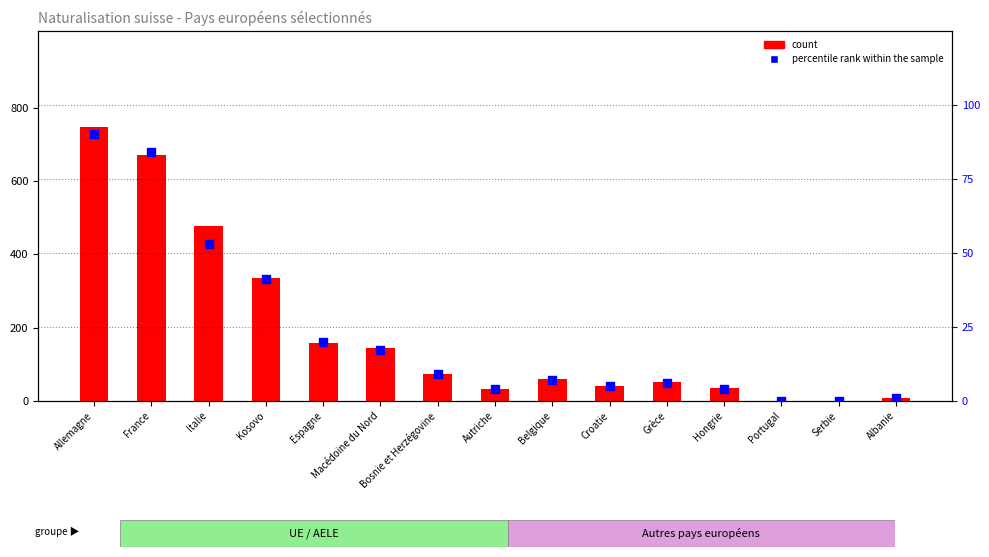

Is the value of count at Grèce greater than the value of percentile rank within the sample at Italie?

No